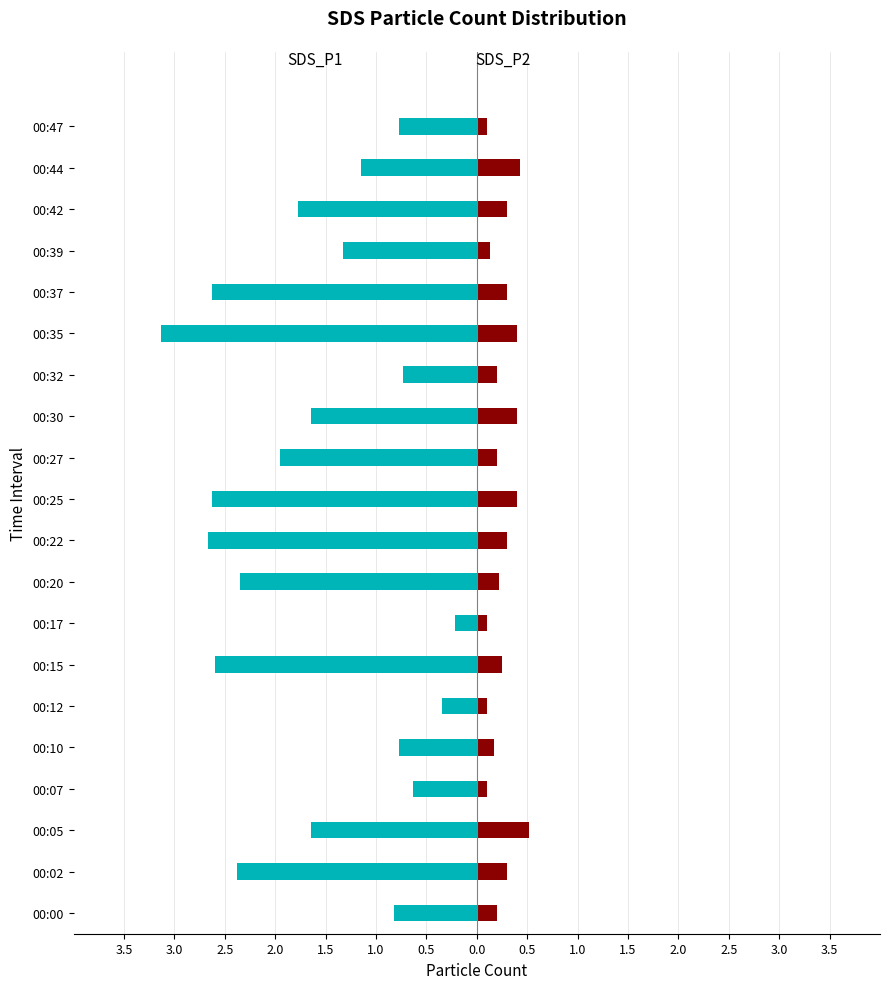

What is the maximum value shown in the chart?

0.5